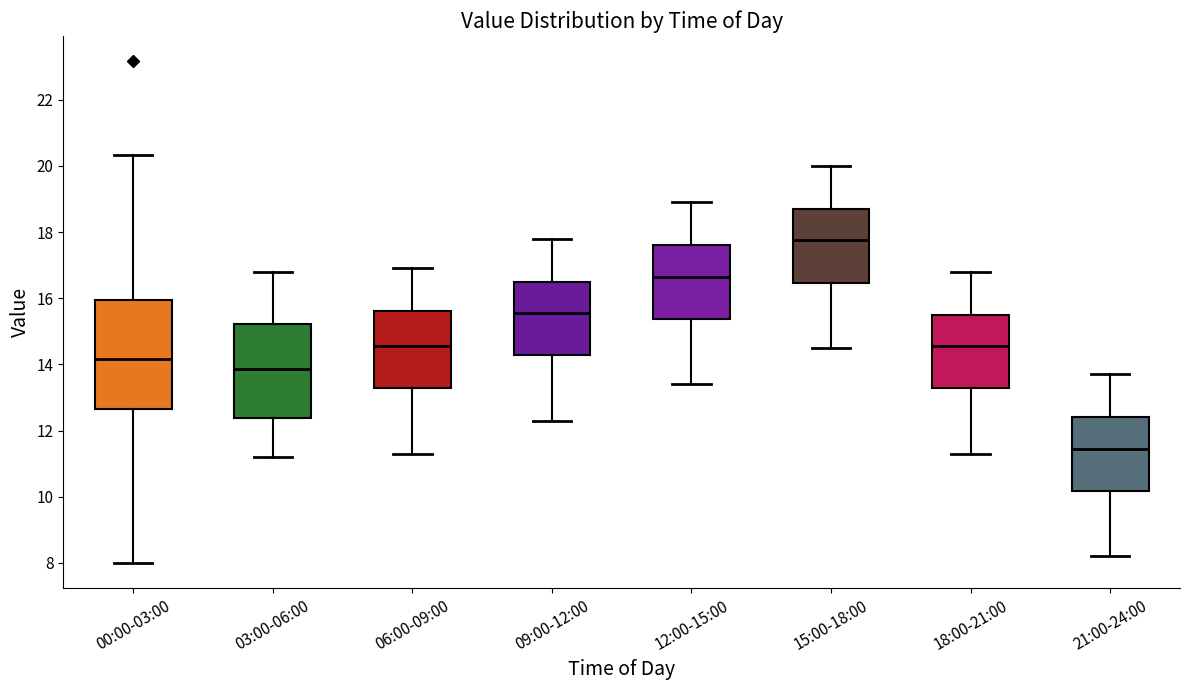

Which box is the tallest, from its lower edge to its upper edge?

00:00-03:00